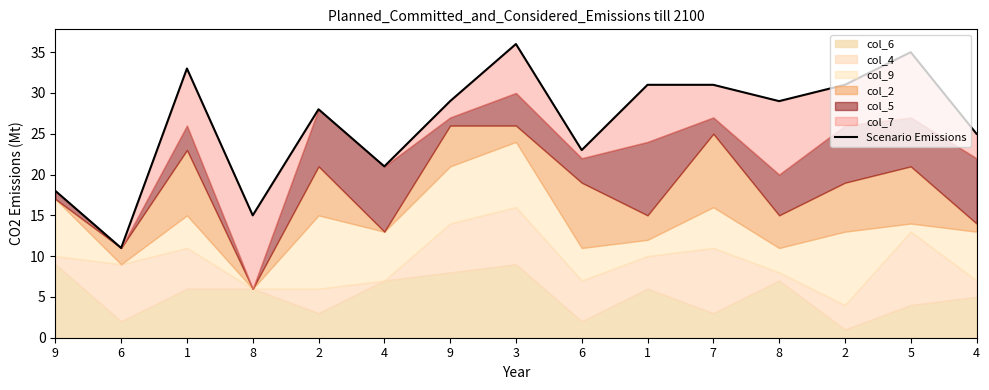

Approximately how many times larger is the value at 6 compared to 2?

0.4